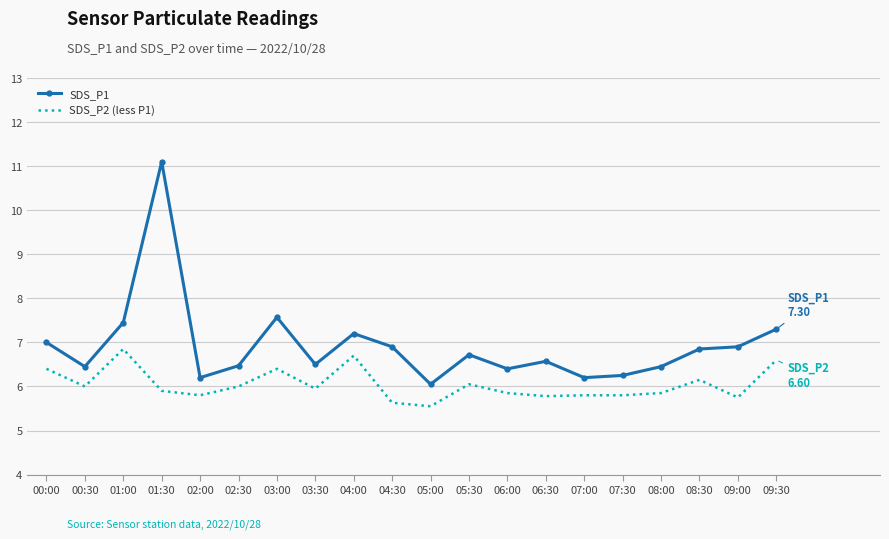

True or false: SDS_P2 (less P1) and SDS_P1 intersect in this chart.

False